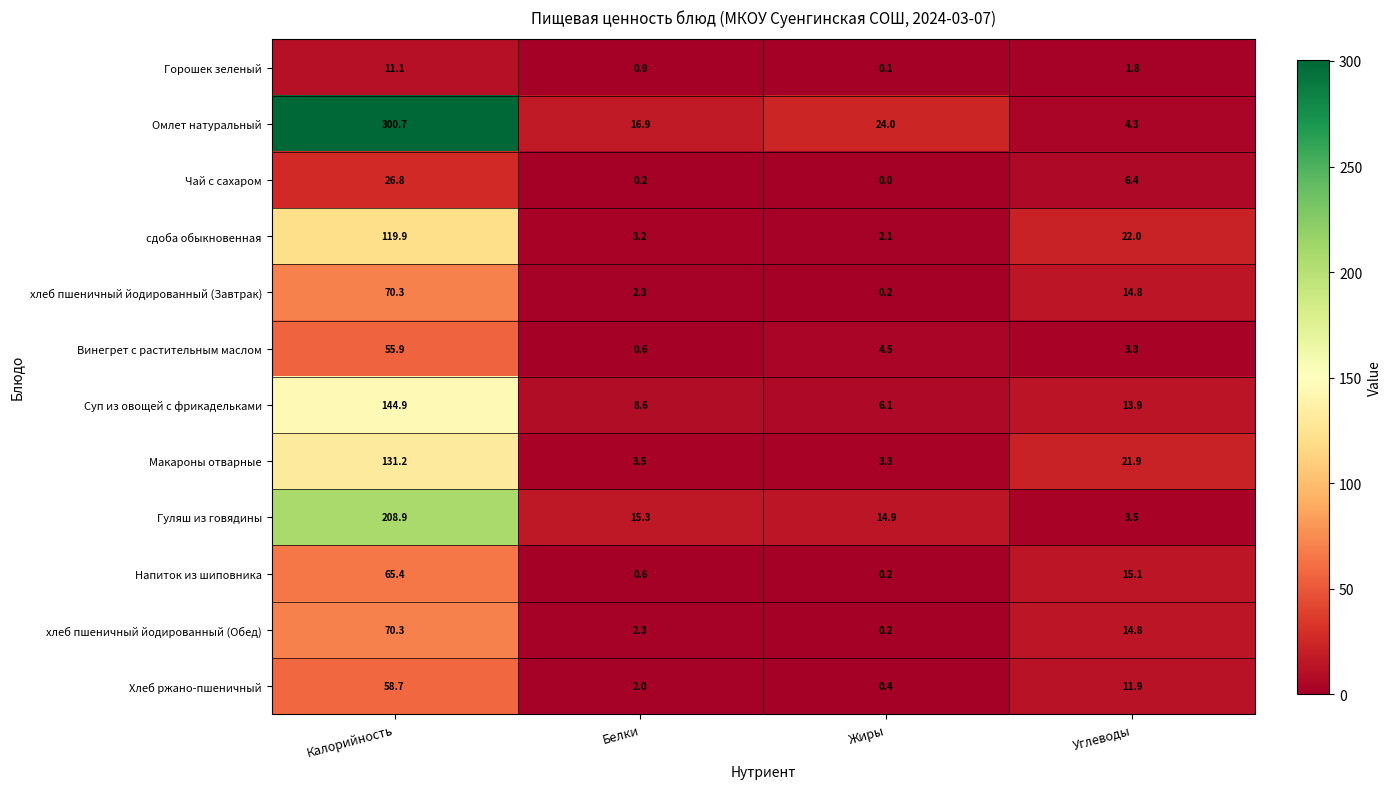

At which category is the sum across all series the highest?

Калорийность